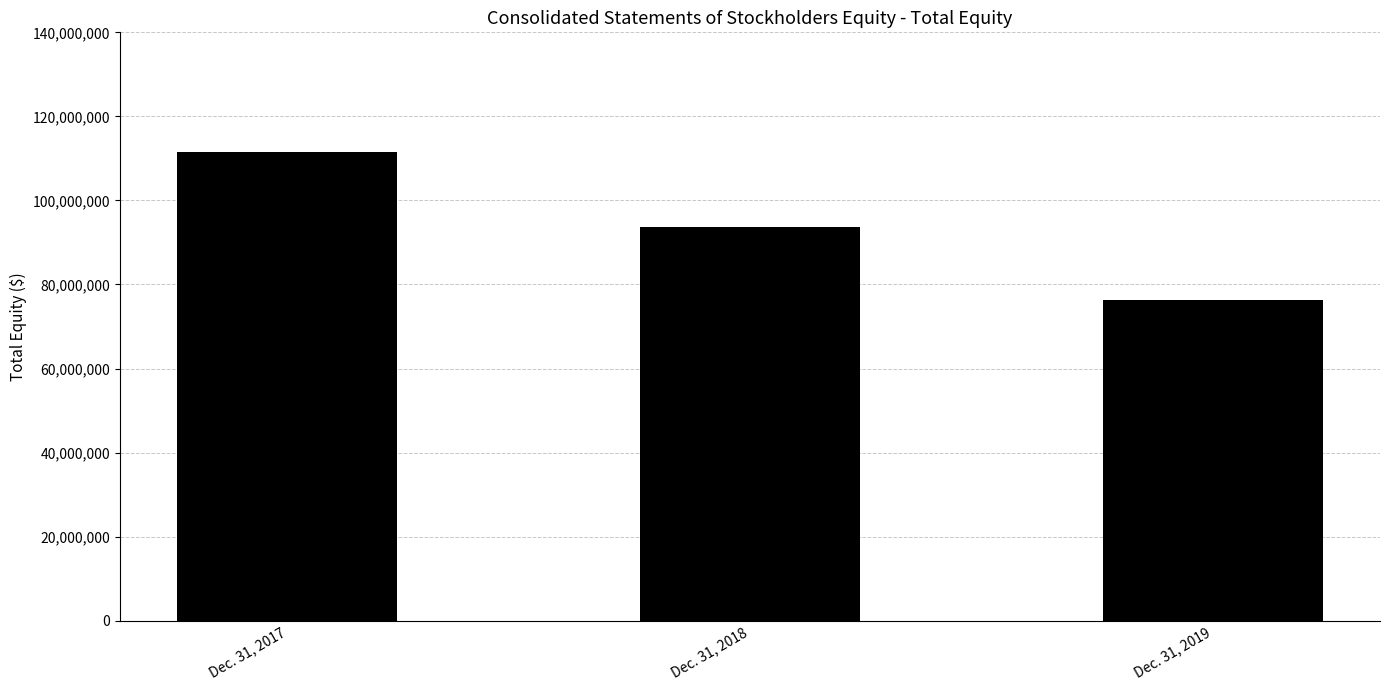

Which label corresponds to the smallest value in the chart?

Dec. 31, 2019